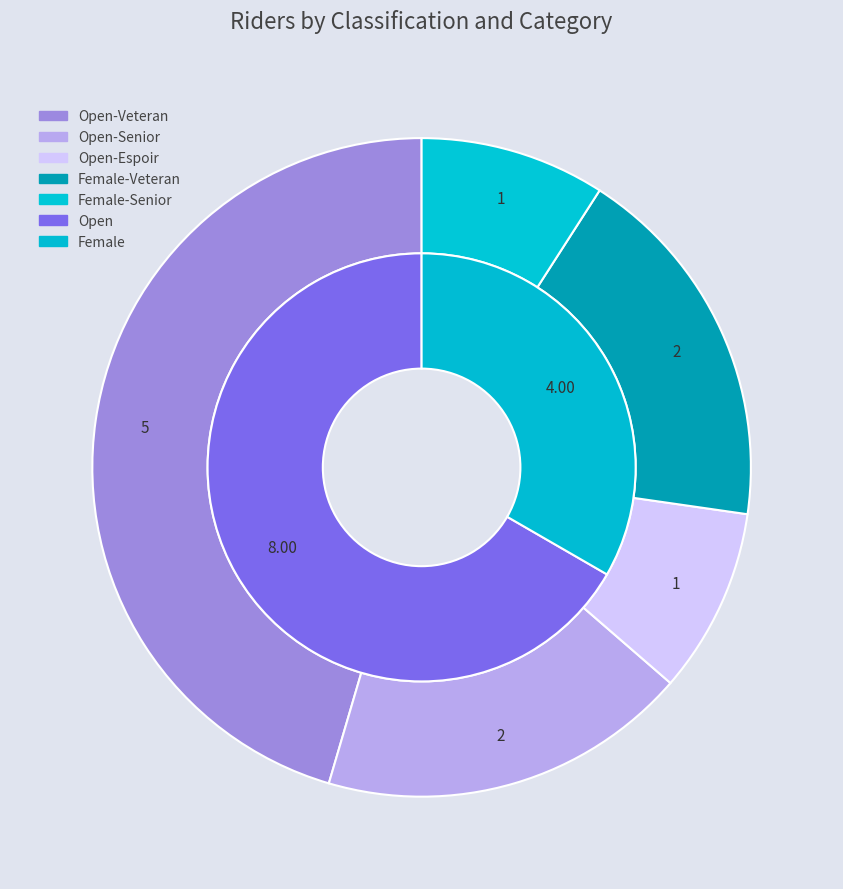

Count the number of slices in the pie.

5